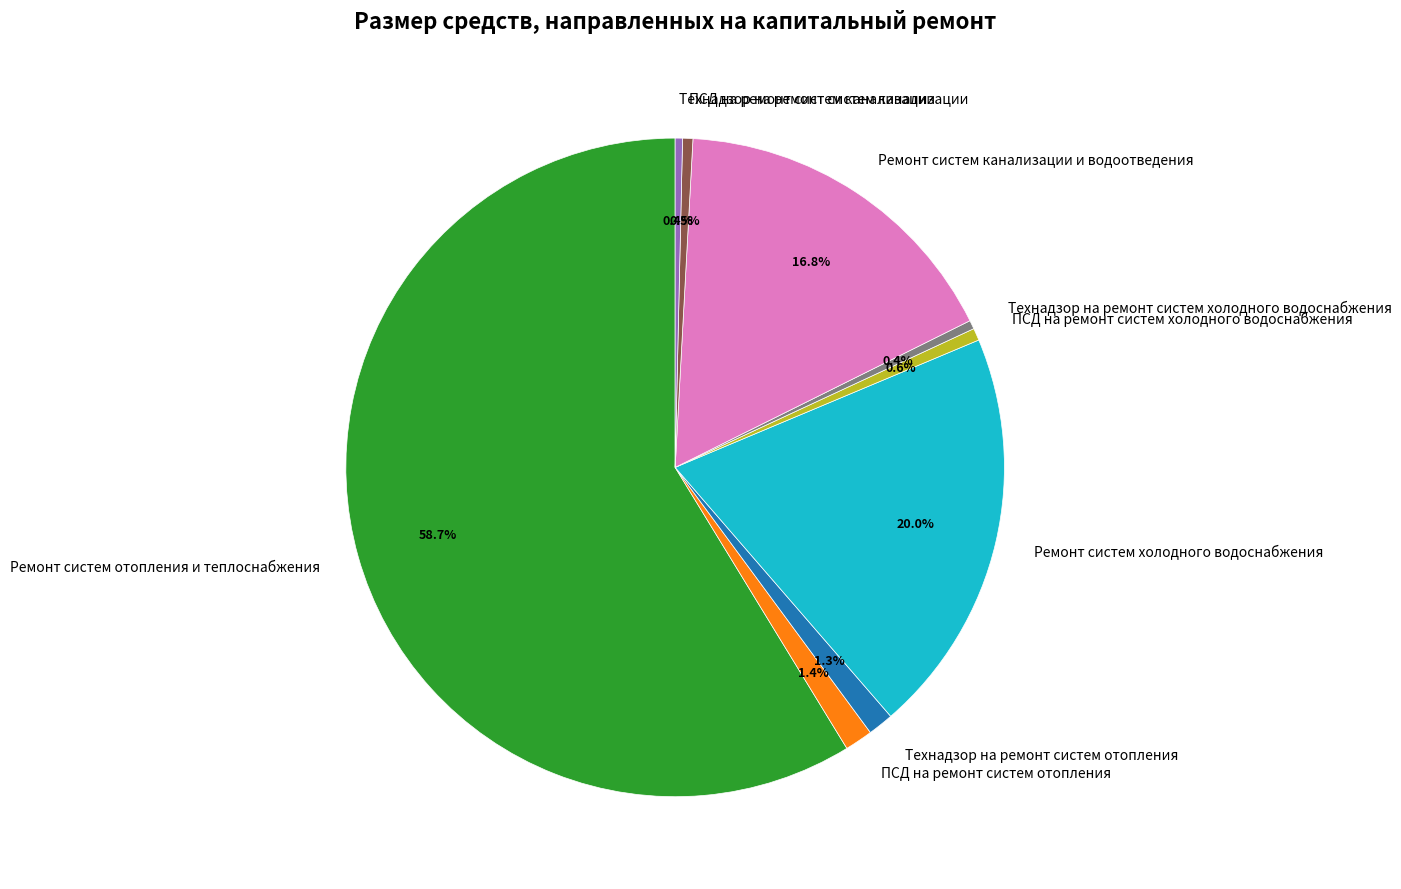

Does ПСД на ремонт систем отопления represent more than half of the total?

No